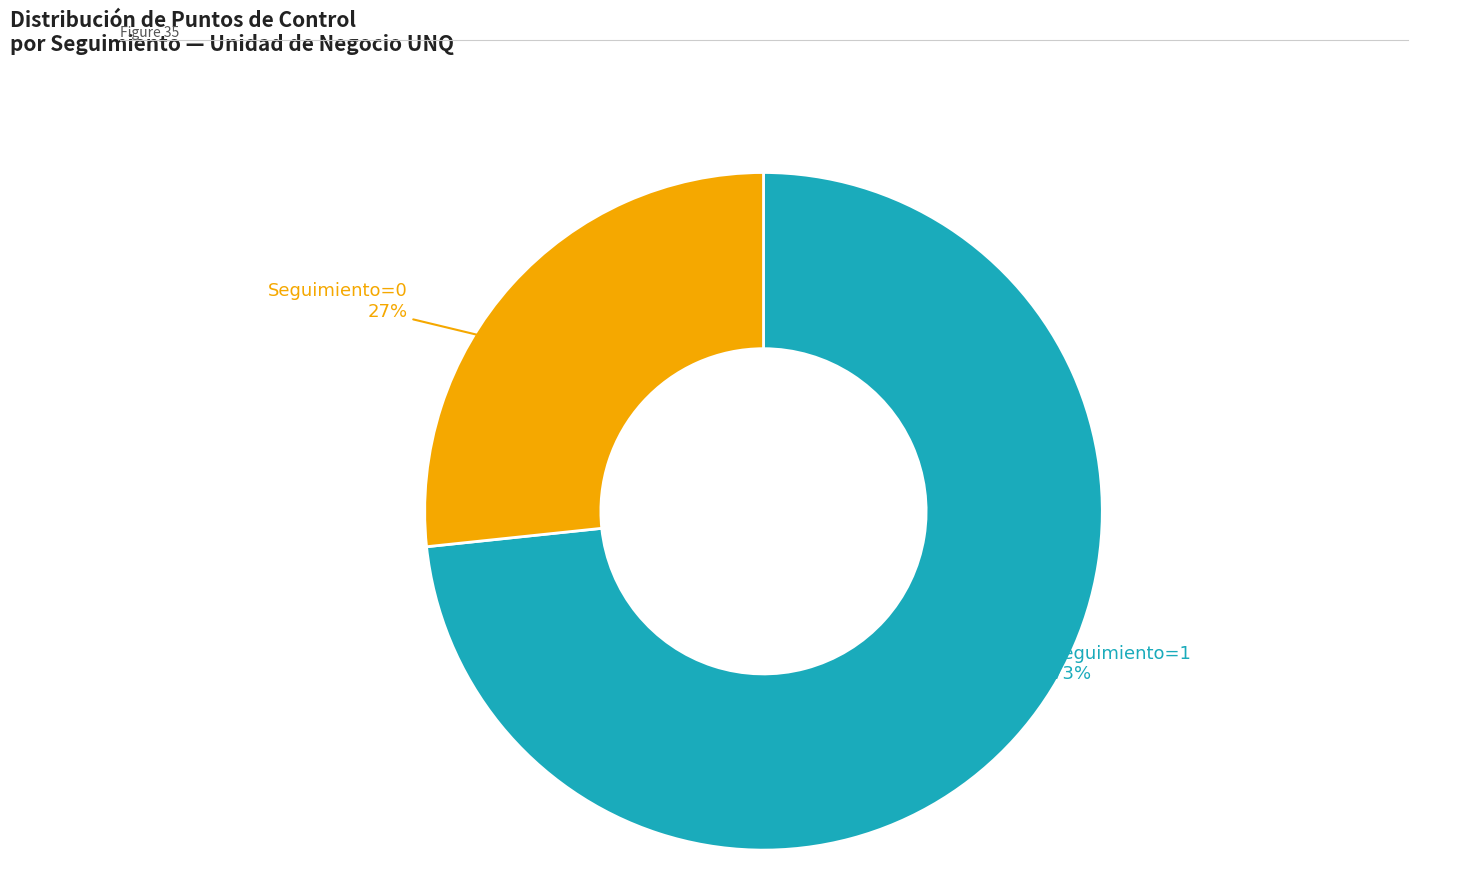

Is there a majority slice in this chart?

Yes